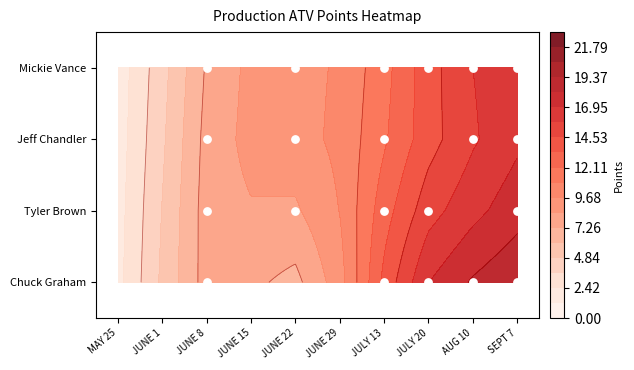

What is the sum of all Jeff Chandler values?

98